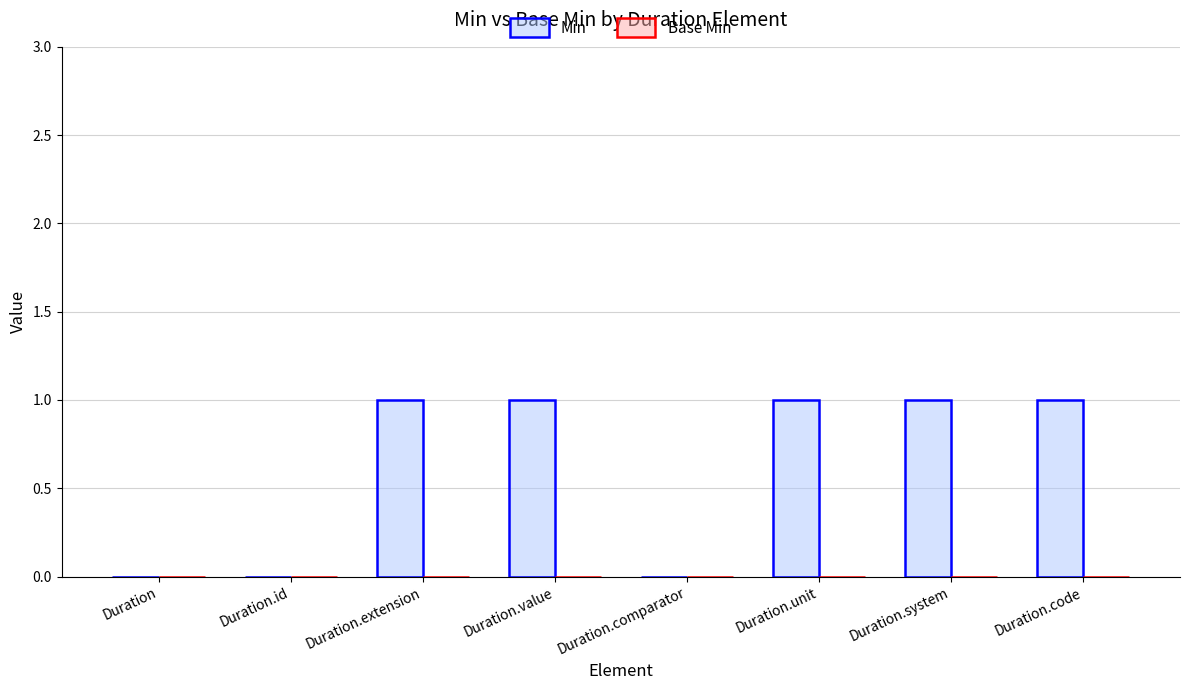

What is the sum of all values?

5